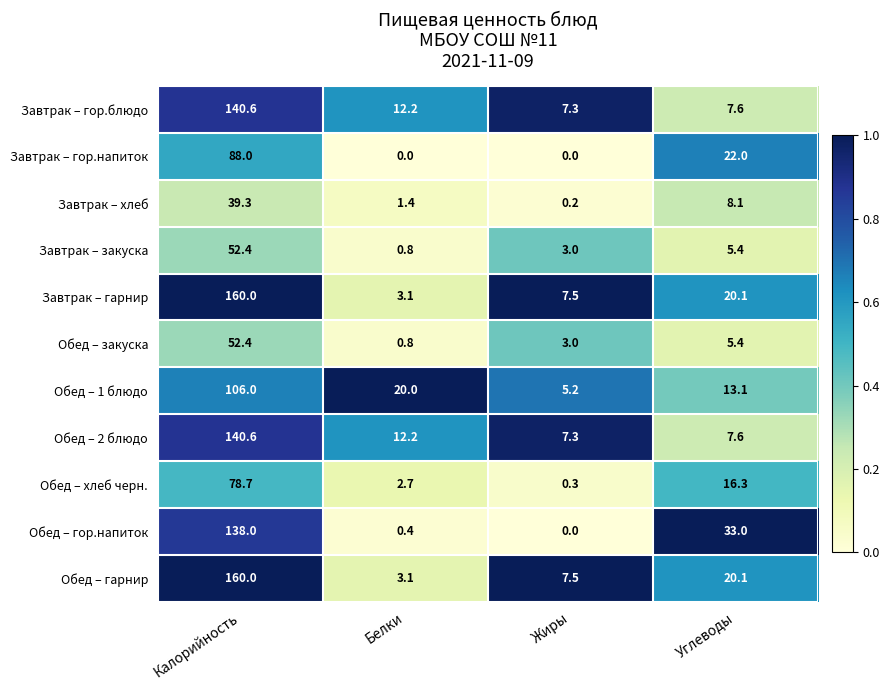

The Завтрак – хлеб series shows 0.2 at Жиры. True or false?

True